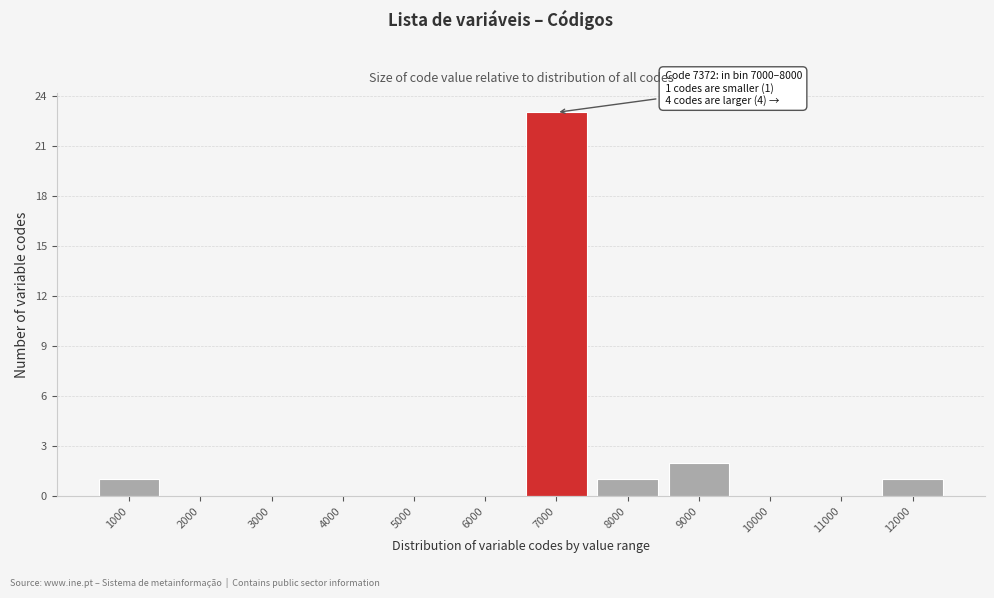

Reading left to right, transcribe all the data shown in this chart.

1000=1	2000=0	3000=0	4000=0	5000=0	6000=0	7000=23	8000=1	9000=2	10000=0	11000=0	12000=1